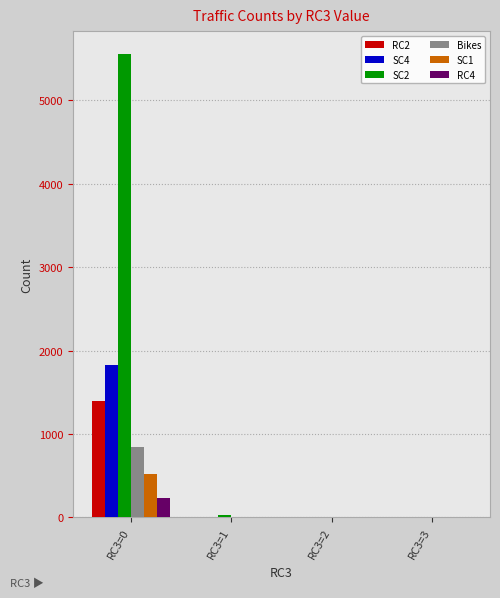

The value of Bikes at RC3=0 is 839. True or false?

True